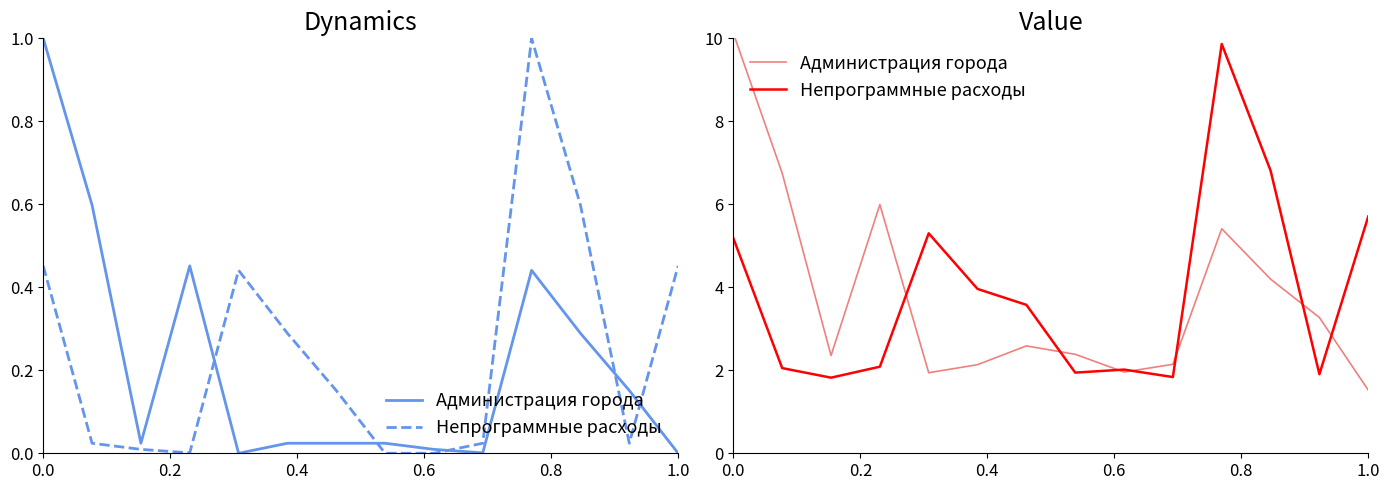

Reading left to right, what are all the values shown in this chart?

Администрация города: 10.1	6.8	2.4	6.0	1.9	2.1	2.6	2.4	2.0	2.1	5.4	4.2	3.3	1.5
Непрограммные расходы: 5.2	2.1	1.8	2.1	5.3	4.0	3.6	1.9	2.0	1.8	9.9	6.8	1.9	5.7